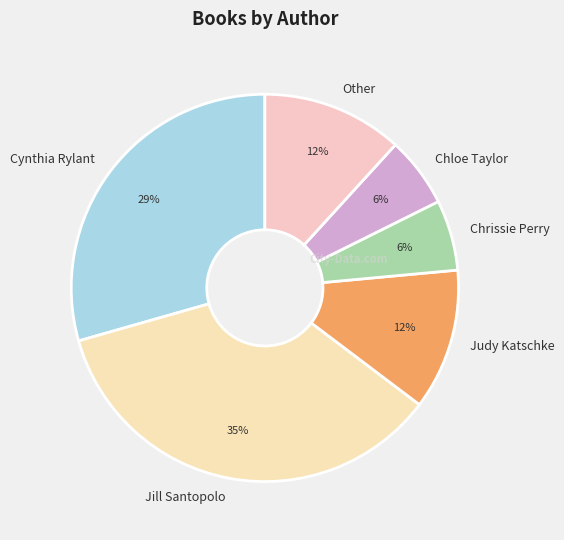

Which category has the biggest portion of the pie?

Jill Santopolo